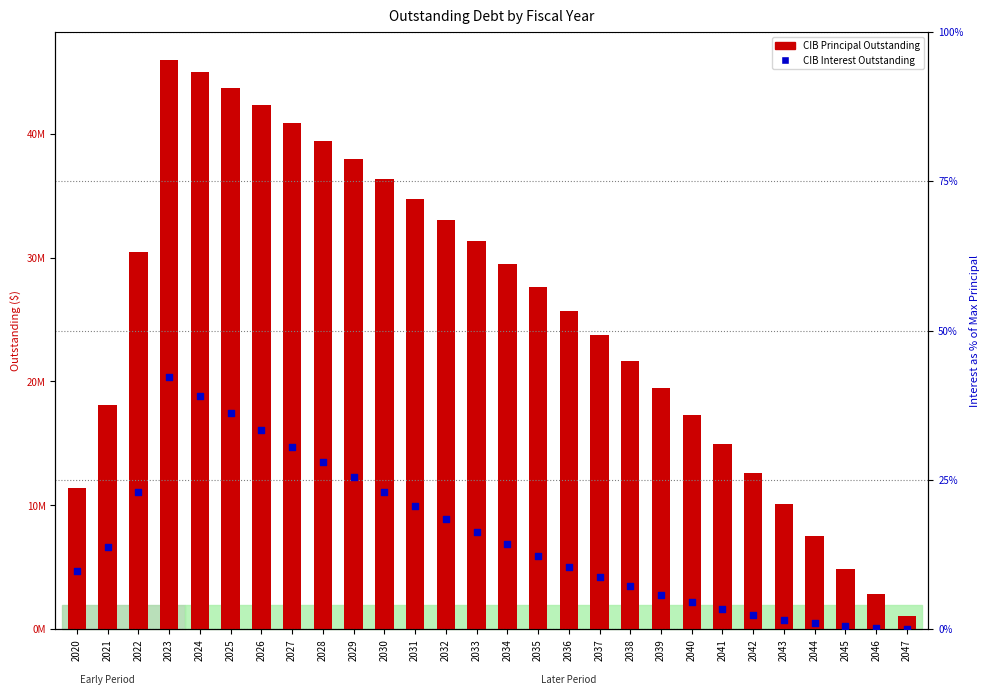

At how many categories does at least one series exceed 21815258?

16